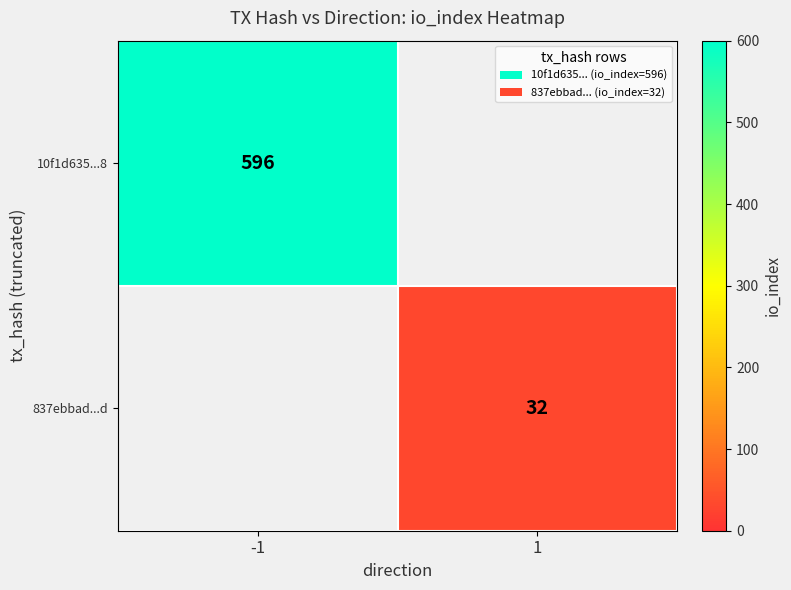

Is it true that 10f1d635...8 equals 596 at -1?

True